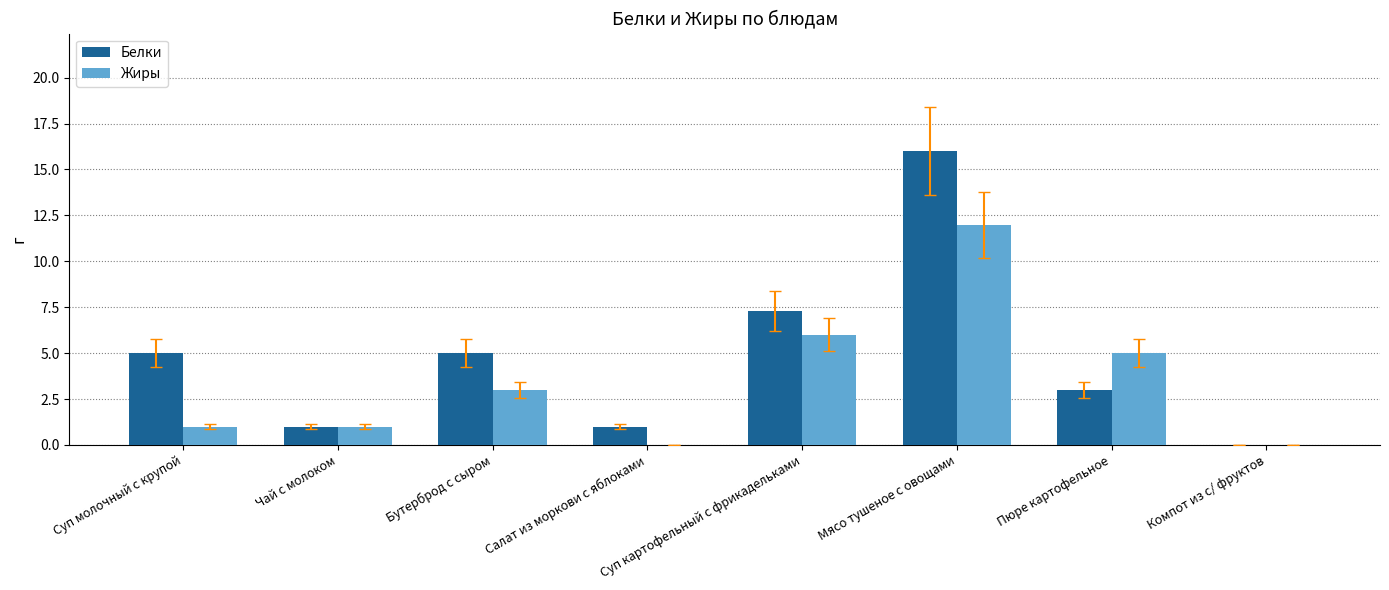

Reading left to right, extract all data points from this chart.

Белки: 5.0	1.0	5.0	1.0	7.3	16.0	3.0	0.0
Жиры: 1.0	1.0	3.0	0.0	6.0	12.0	5.0	0.0